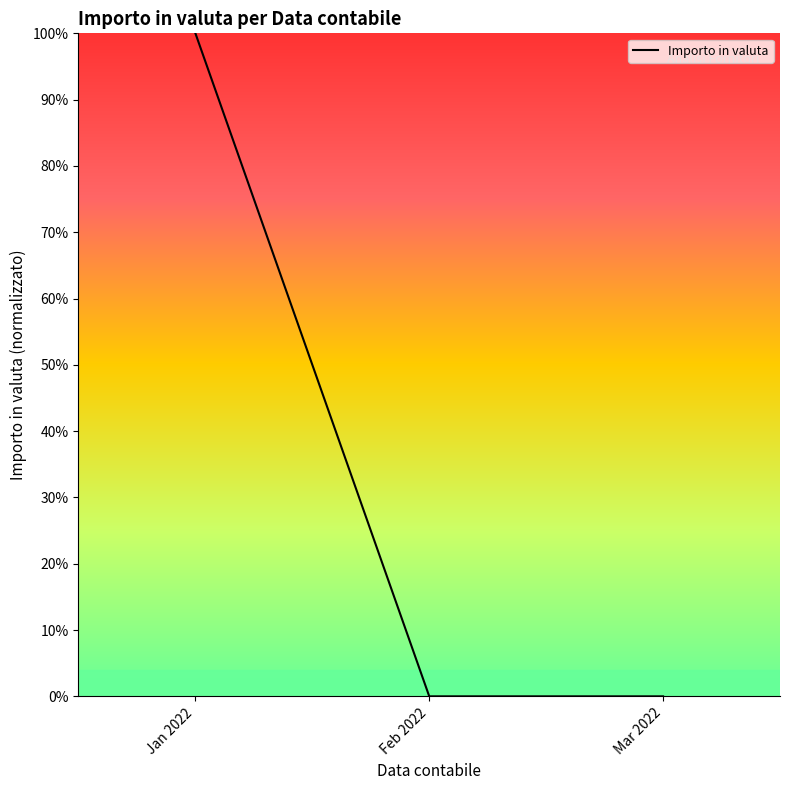

Where is the data nearest to the value 0?

Mar 2022